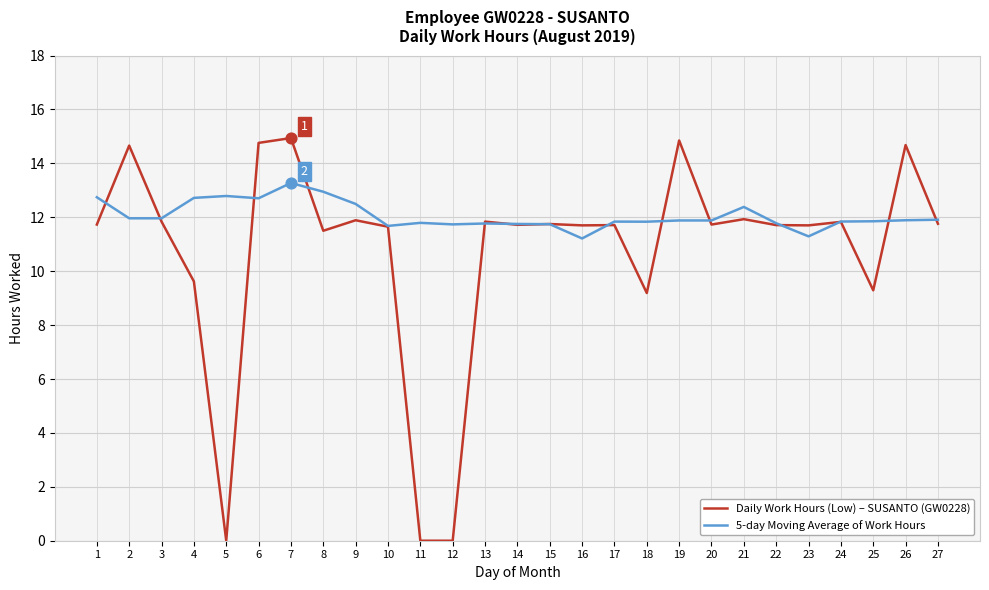

What is the spread (max minus min) of values at 19?

3.0